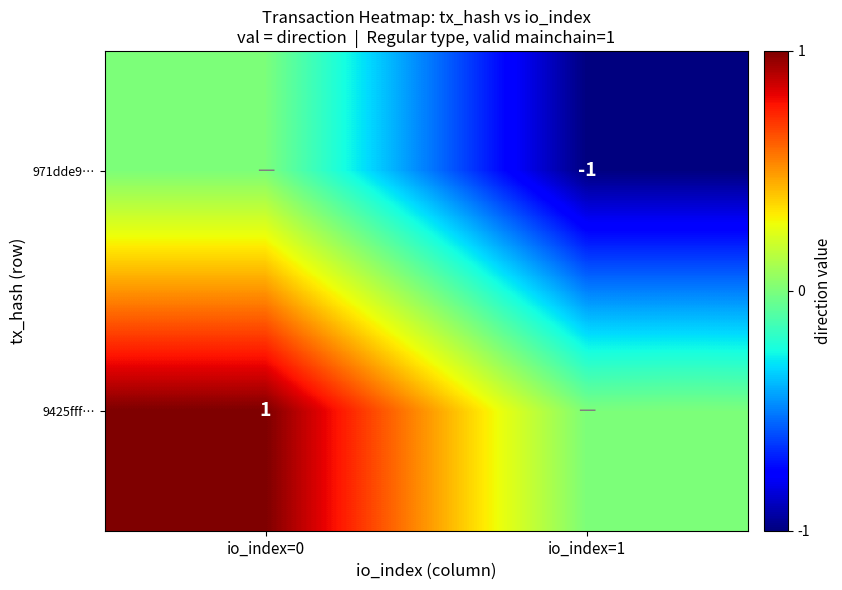

Is the value of 9425fff… at io_index=0 greater than the value of 971dde9… at io_index=1?

Yes